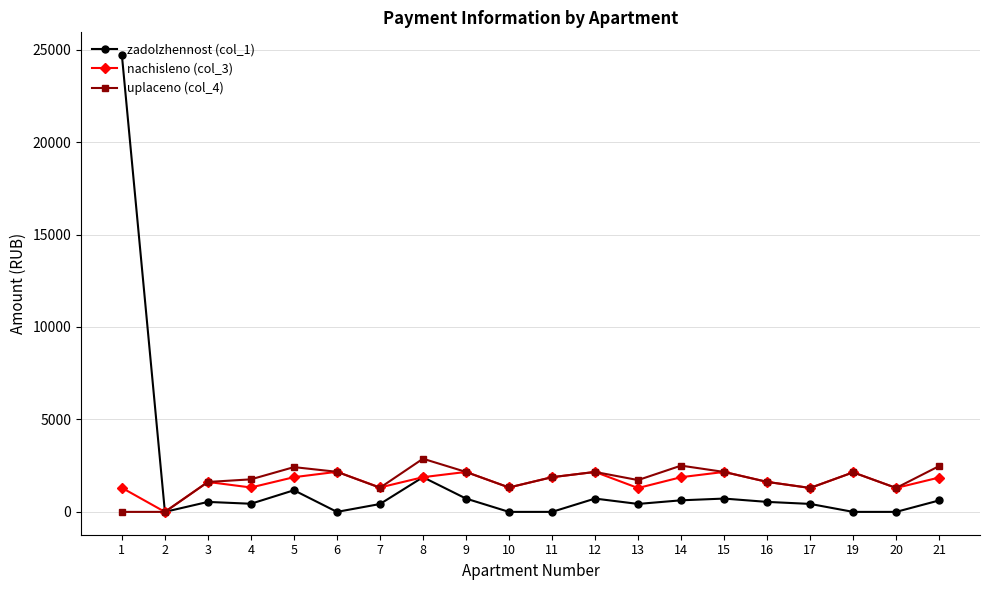

True or false: zadolzhennost (col_1) has more than 2 points higher than both neighbors.

True